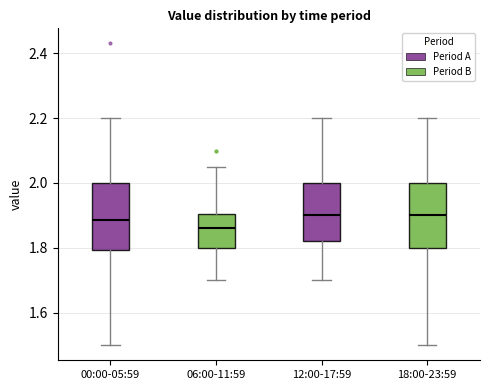

Reading left to right, read every box against the y-axis: the position of its median line, the range the box covers, and the ends of its whiskers. The values are not printed on the chart, so give them approximately, as read against the axis.

00:00-05:59: median 1.88, box 1.80 to 2.00, whiskers 1.50 to 2.20
06:00-11:59: median 1.86, box 1.80 to 1.90, whiskers 1.70 to 2.06
12:00-17:59: median 1.90, box 1.82 to 2.00, whiskers 1.70 to 2.20
18:00-23:59: median 1.90, box 1.80 to 2.00, whiskers 1.50 to 2.20